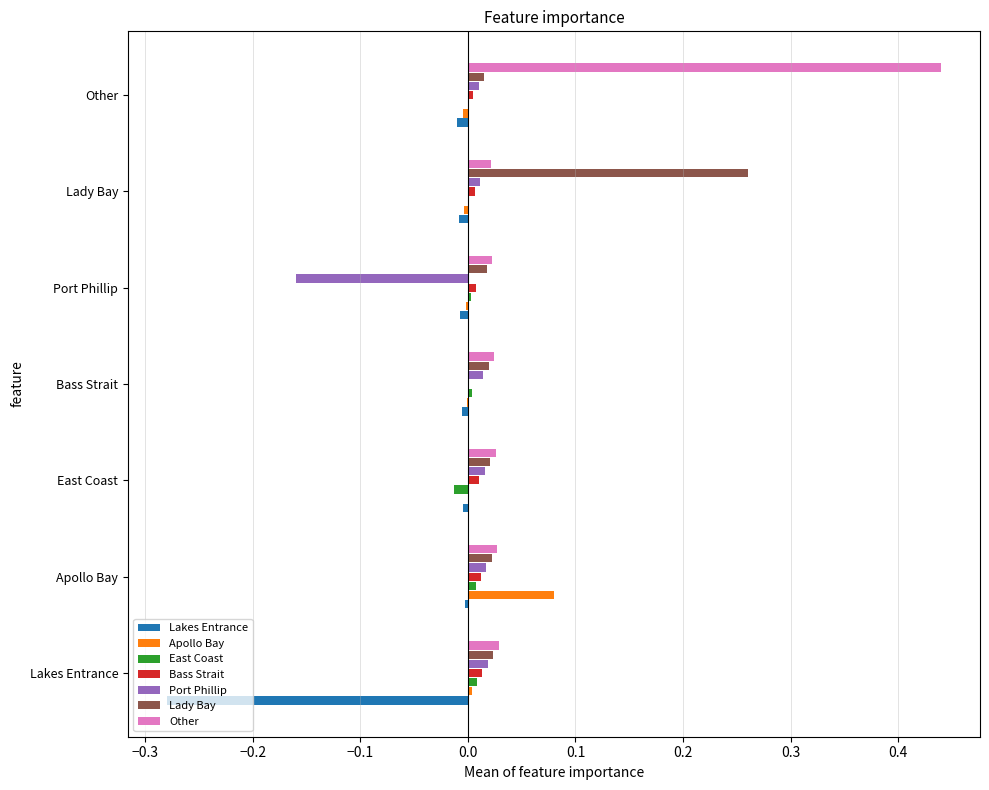

Between Apollo Bay and Port Phillip, which series saw the biggest shift?

Port Phillip